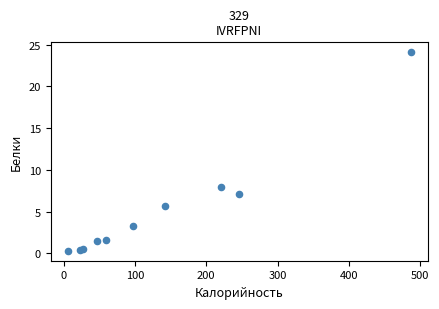

What Y value in the scatter plot is closest to 12?

8.0